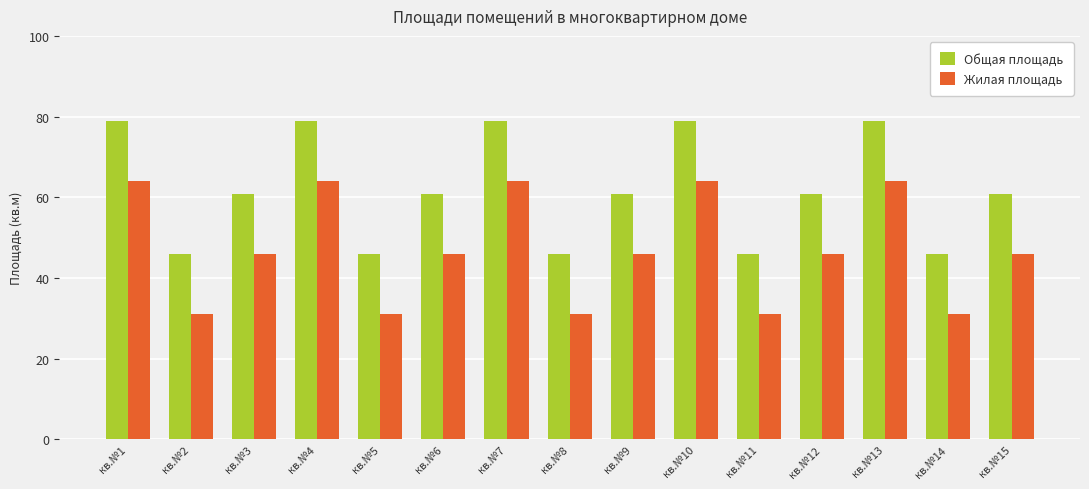

What is the value of the Общая площадь bar at the 1st from the left?

78.9